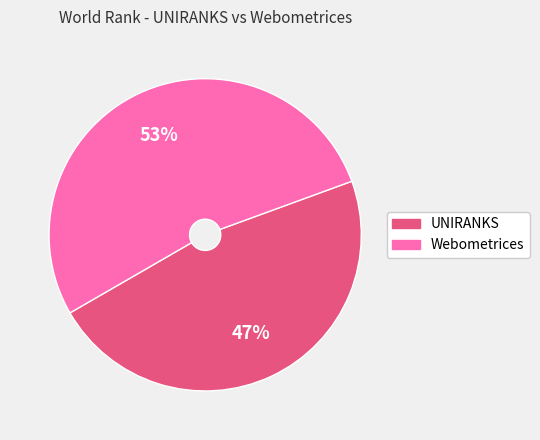

To the nearest percent, what is the average slice percentage?

50%